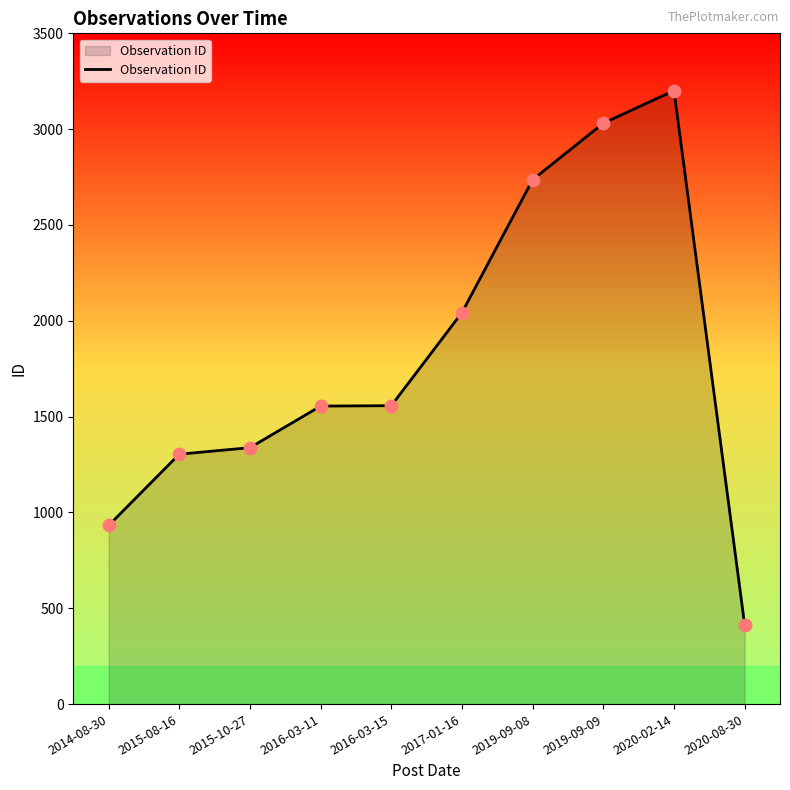

What is the change in value from 2016-03-11 to 2020-02-14?

+1646